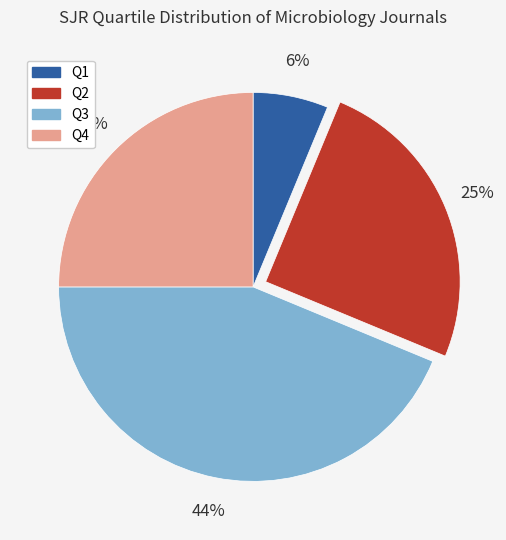

Does Q4 represent more than half of the total?

No